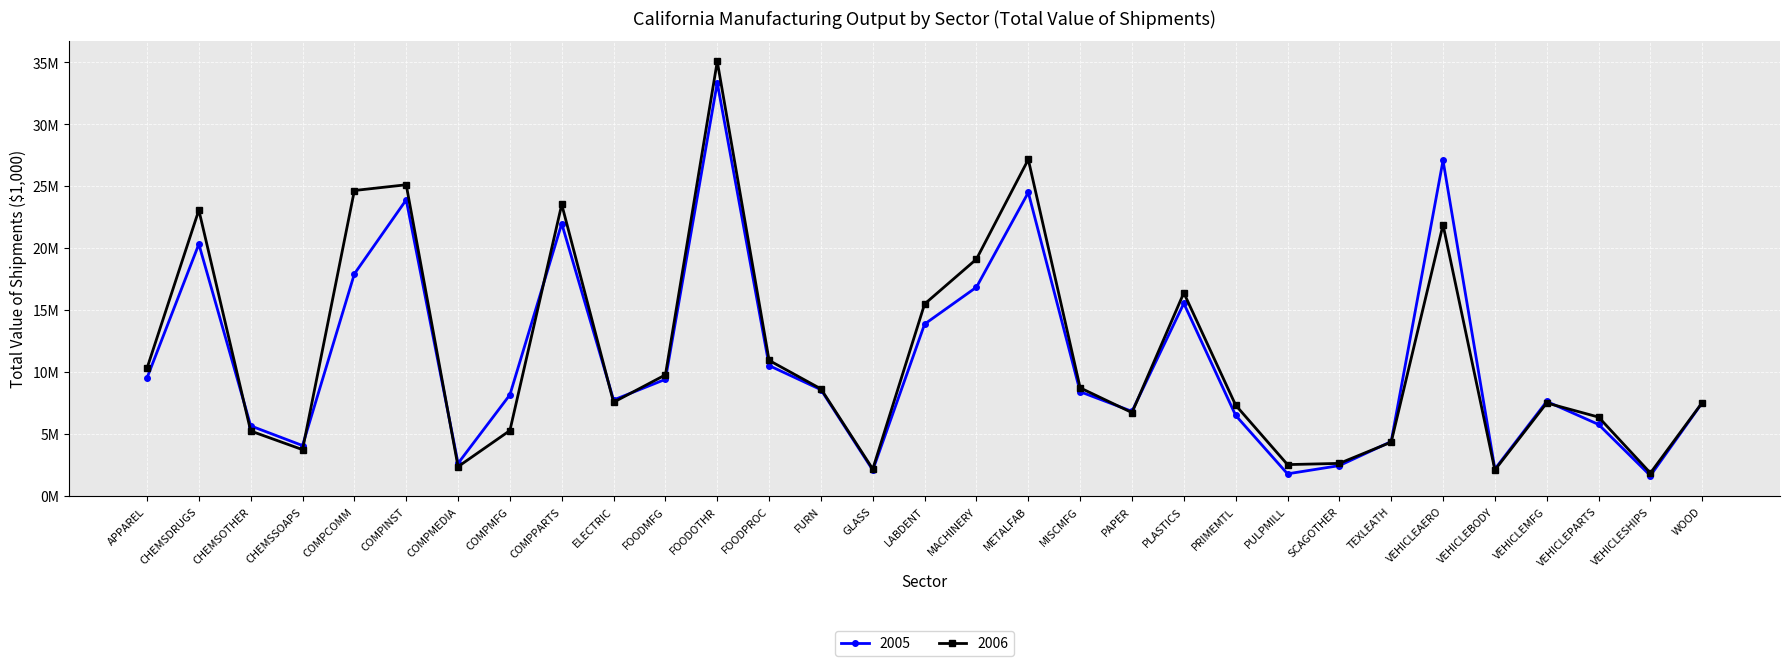

What is the average value of the 2005 series?

10927548